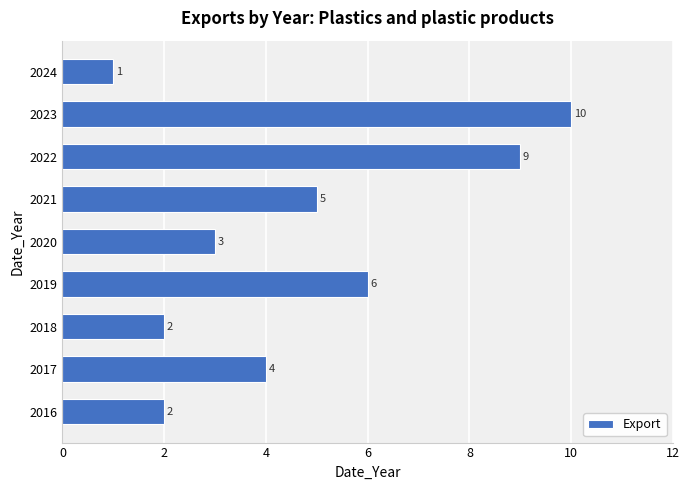

Reading bottom to top, what are all the values shown in this chart?

2	4	2	6	3	5	9	10	1